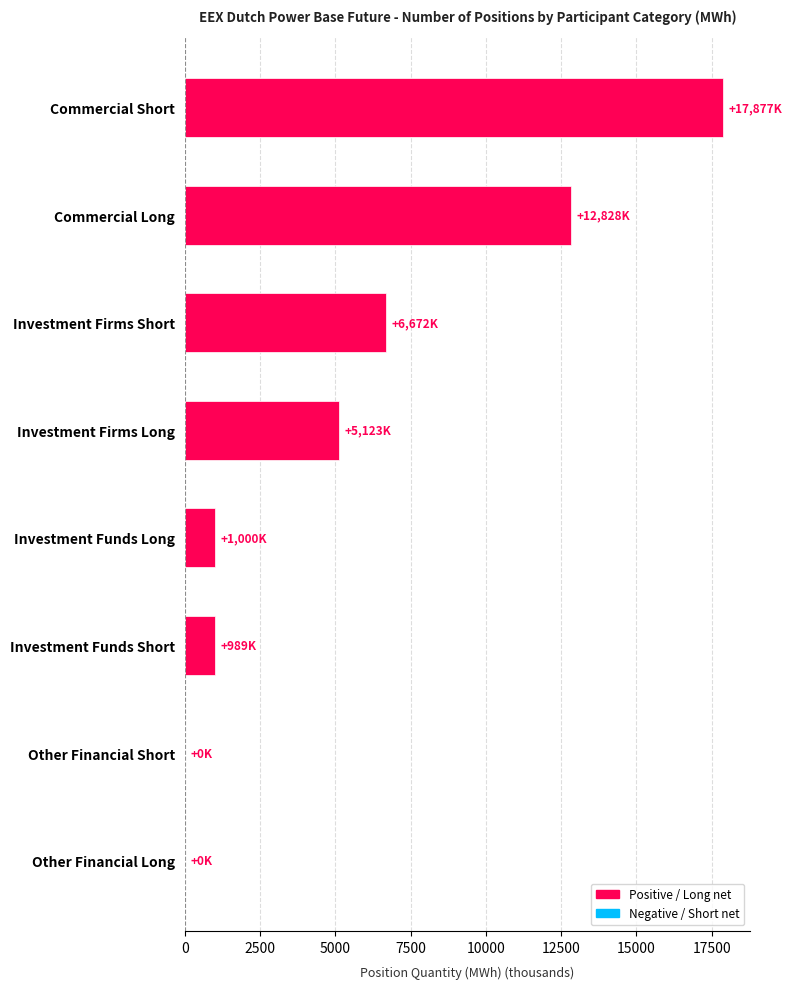

What is the change in value from Investment Funds Short to Commercial Long?

+11838.9